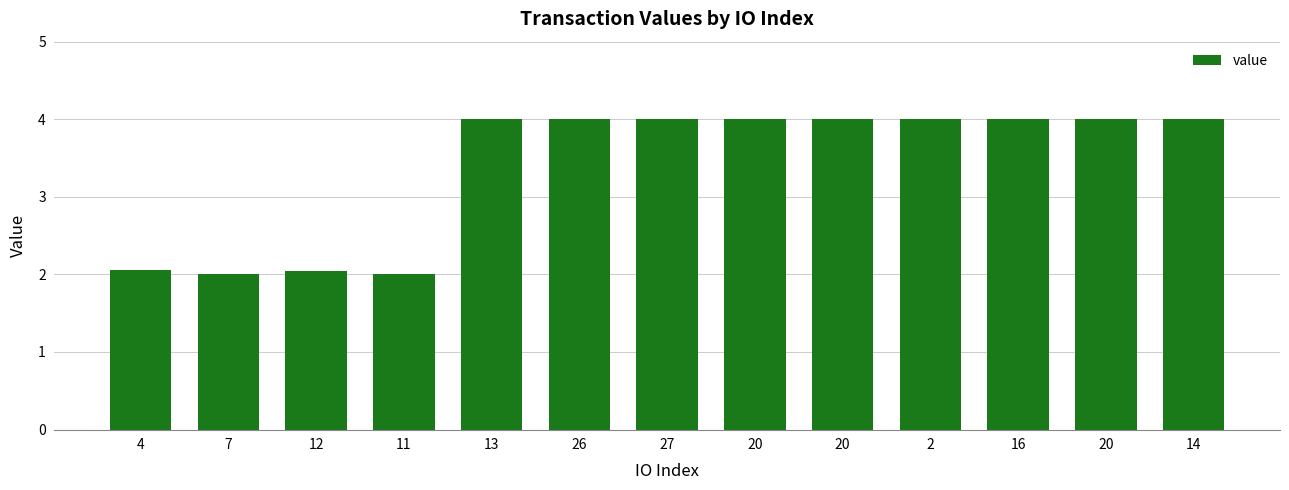

List the labels in order of value, smallest first.

7, 11, 12, 4, 20, 16, 13, 27, 20, 2, 14, 26, 20